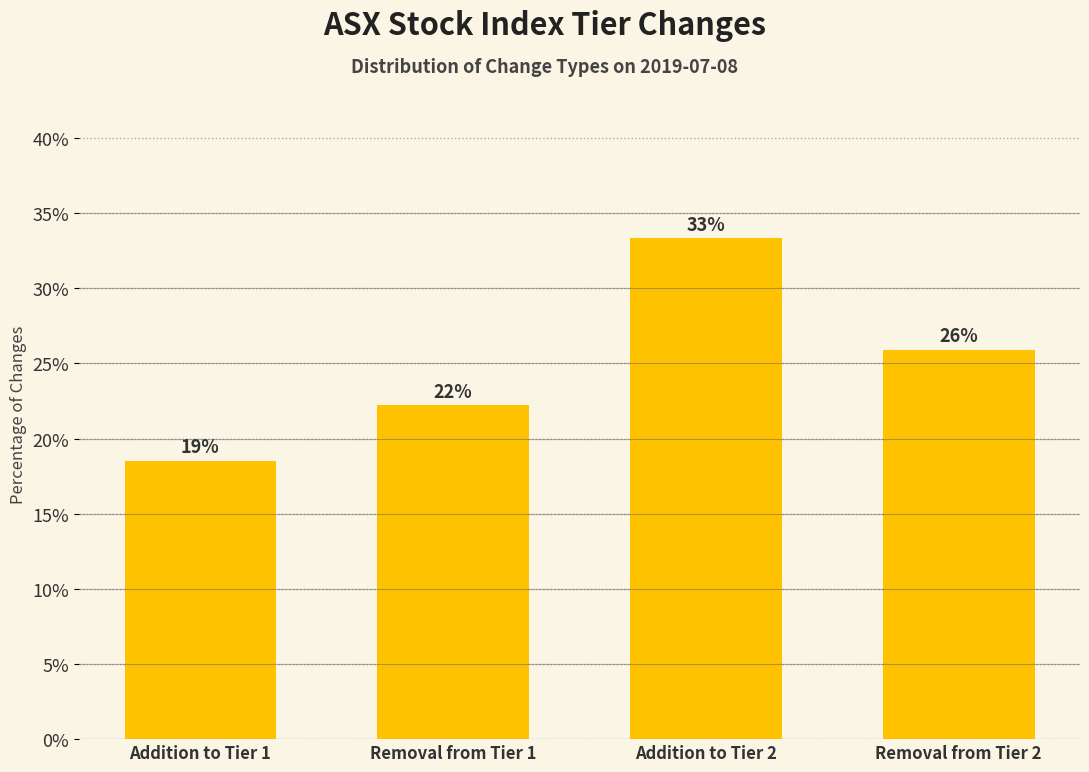

How many bars are there in total?

4